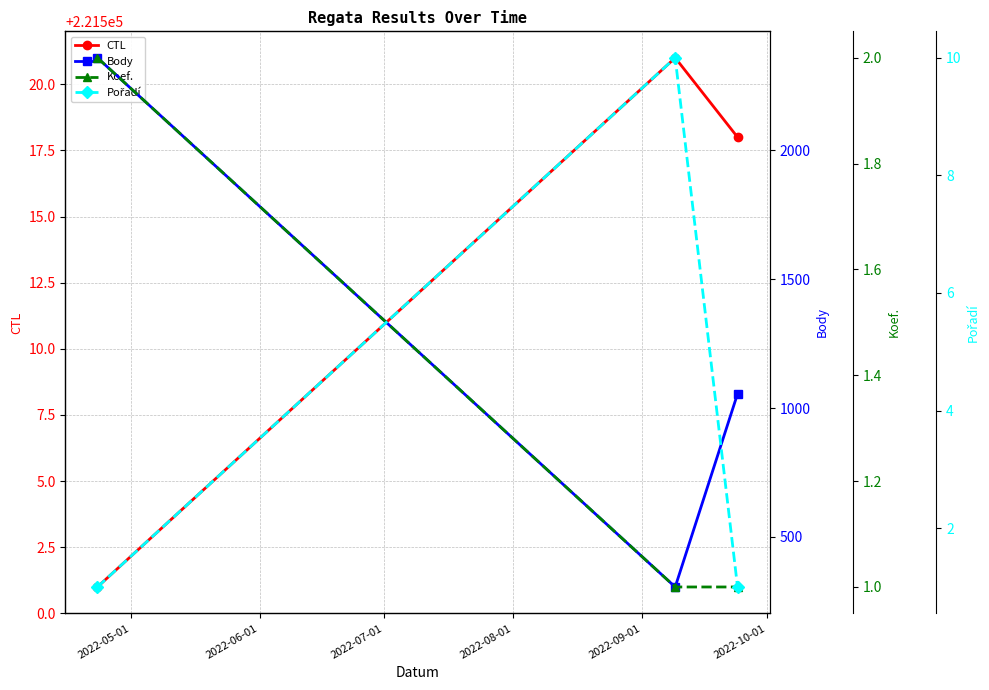

What is the value of the CTL point at the 3rd from the left?

221518